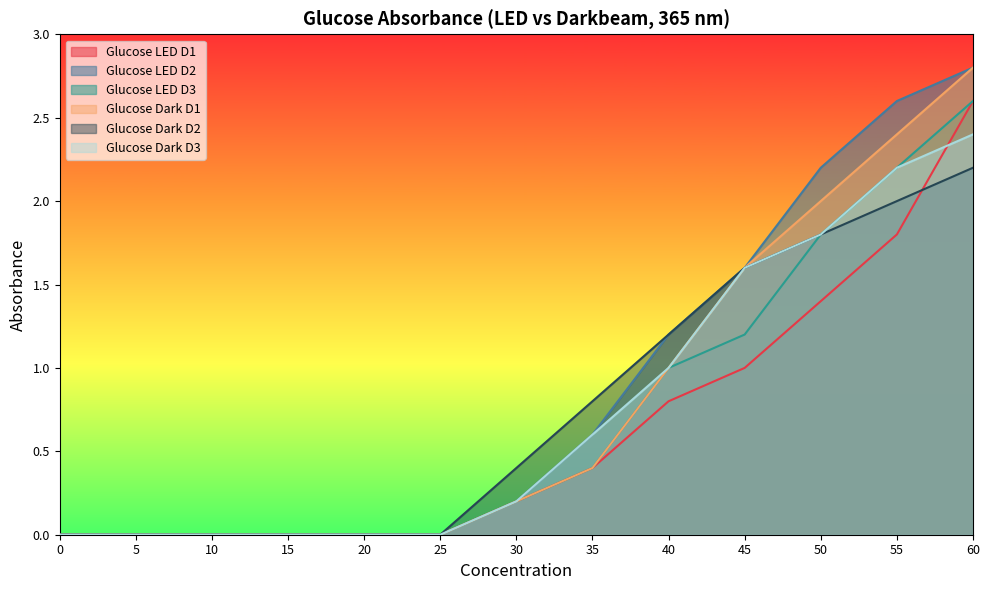

What is the maximum value for Glucose Dark D1?

2.8